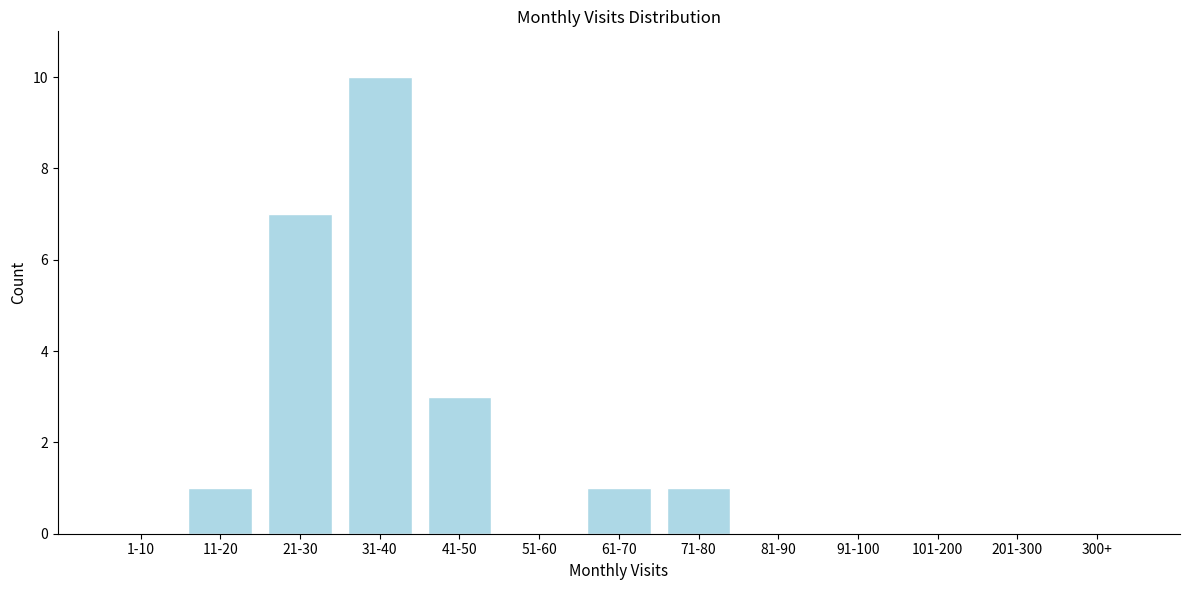

Reading left to right, list all the values displayed in this chart.

1-10=0	11-20=1	21-30=7	31-40=10	41-50=3	51-60=0	61-70=1	71-80=1	81-90=0	91-100=0	101-200=0	201-300=0	300+=0